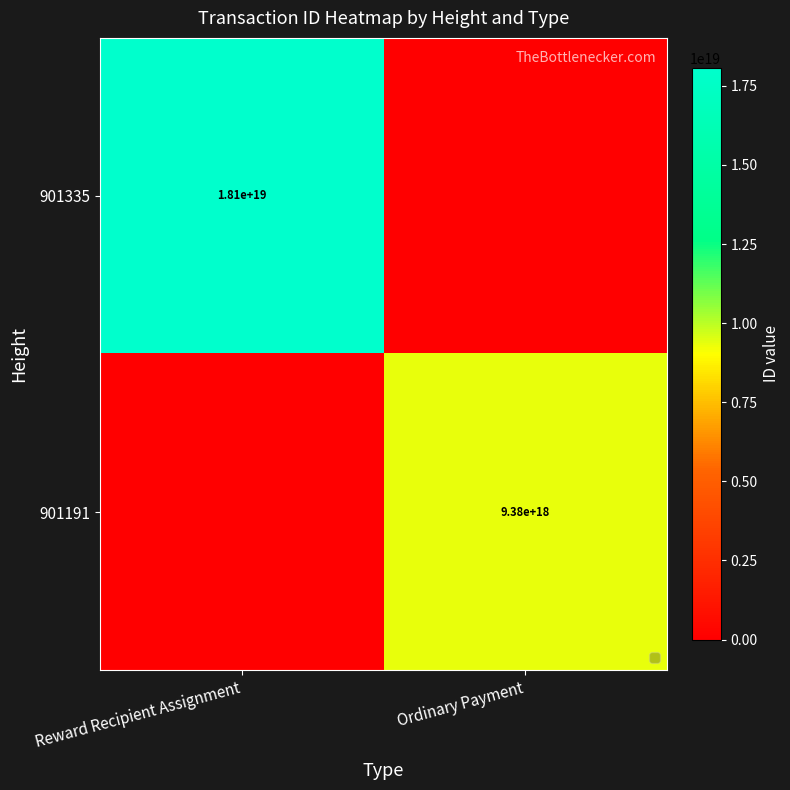

Is it true that 901335 equals 18100000000000000000 at Reward Recipient Assignment?

True